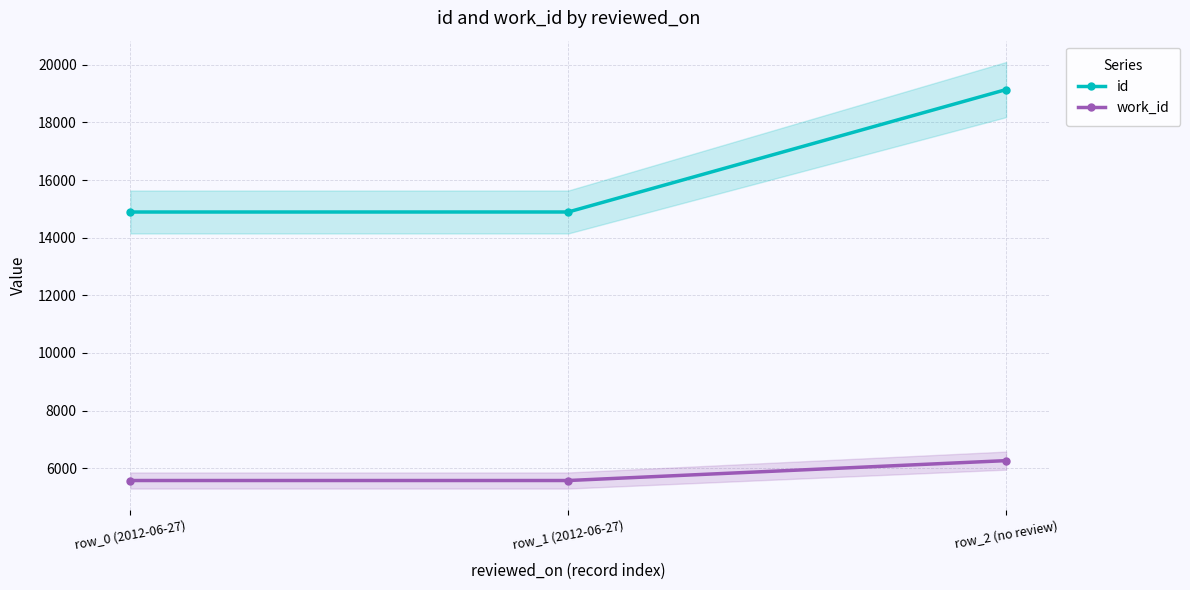

Is it true that work_id equals 1923 at row_1 (2012-06-27)?

False